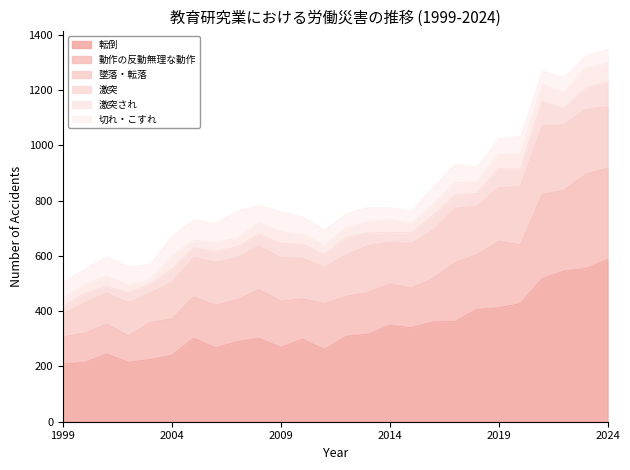

What is the difference between the second highest and minimum values in the 切れ・こすれ series?

30